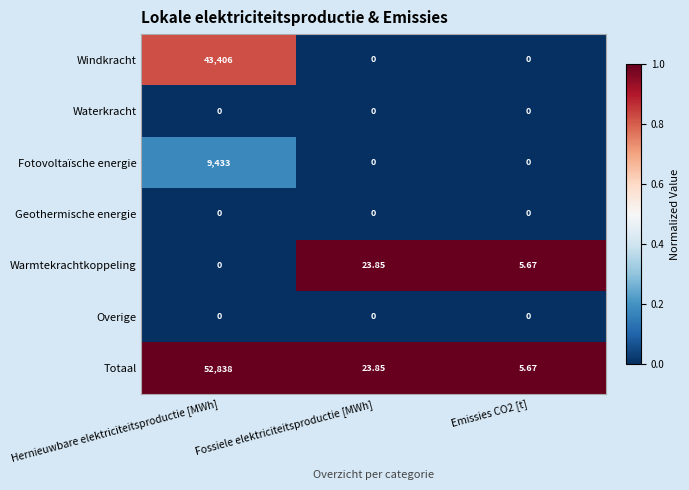

Which category has the highest value across all series?

Hernieuwbare elektriciteitsproductie [MWh]